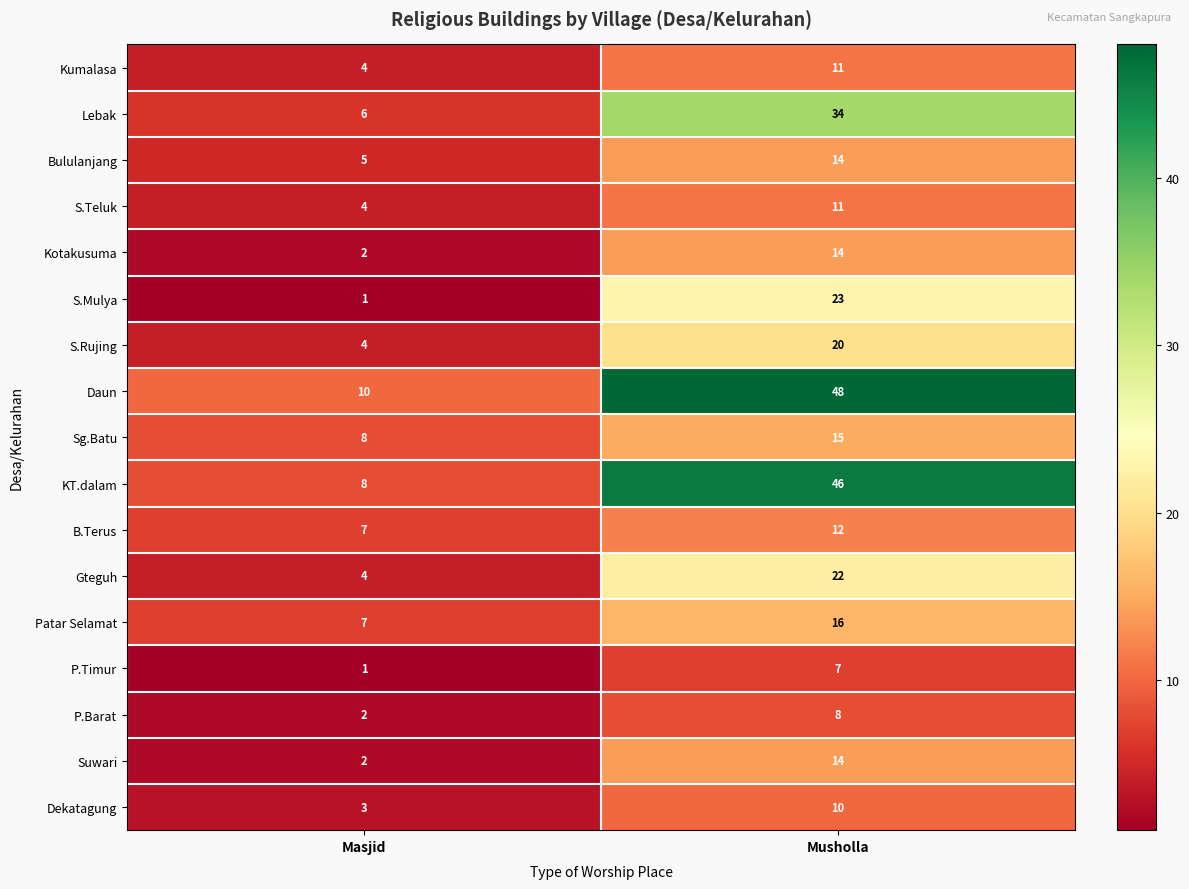

Rank the categories by Sg.Batu value from lowest to highest.

Masjid, Musholla